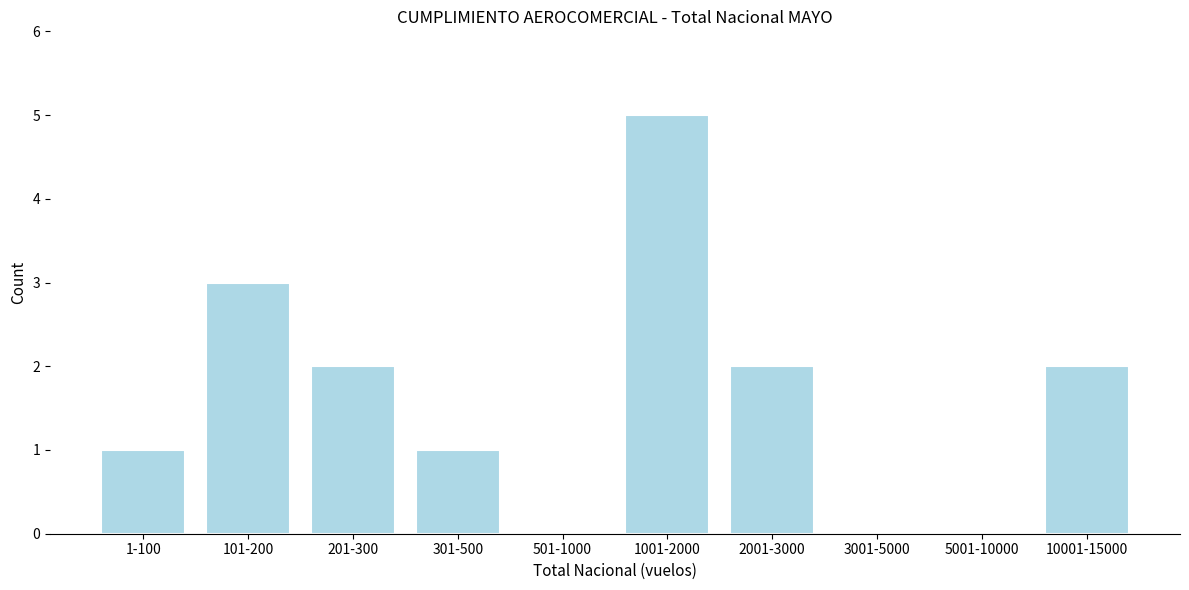

Reading left to right, transcribe all the data shown in this chart.

1-100=1	101-200=3	201-300=2	301-500=1	501-1000=0	1001-2000=5	2001-3000=2	3001-5000=0	5001-10000=0	10001-15000=2